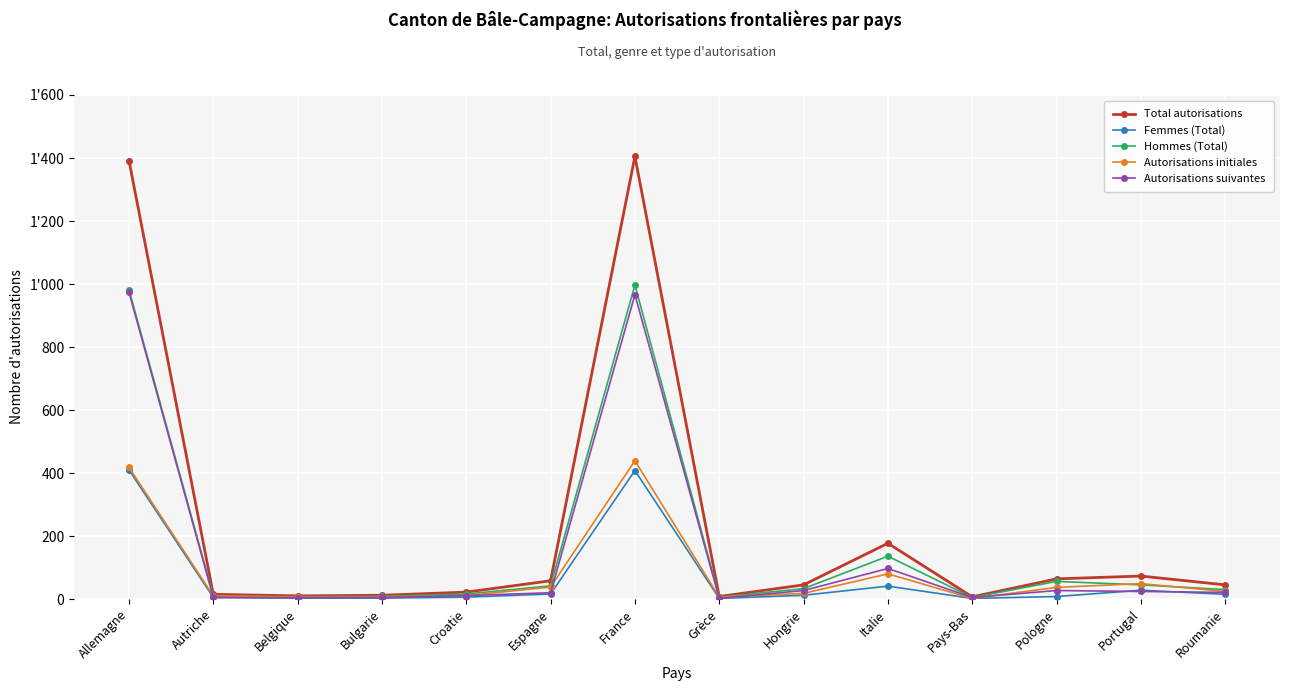

Where do Autorisations suivantes and Autorisations initiales first cross each other?

Allemagne and Autriche